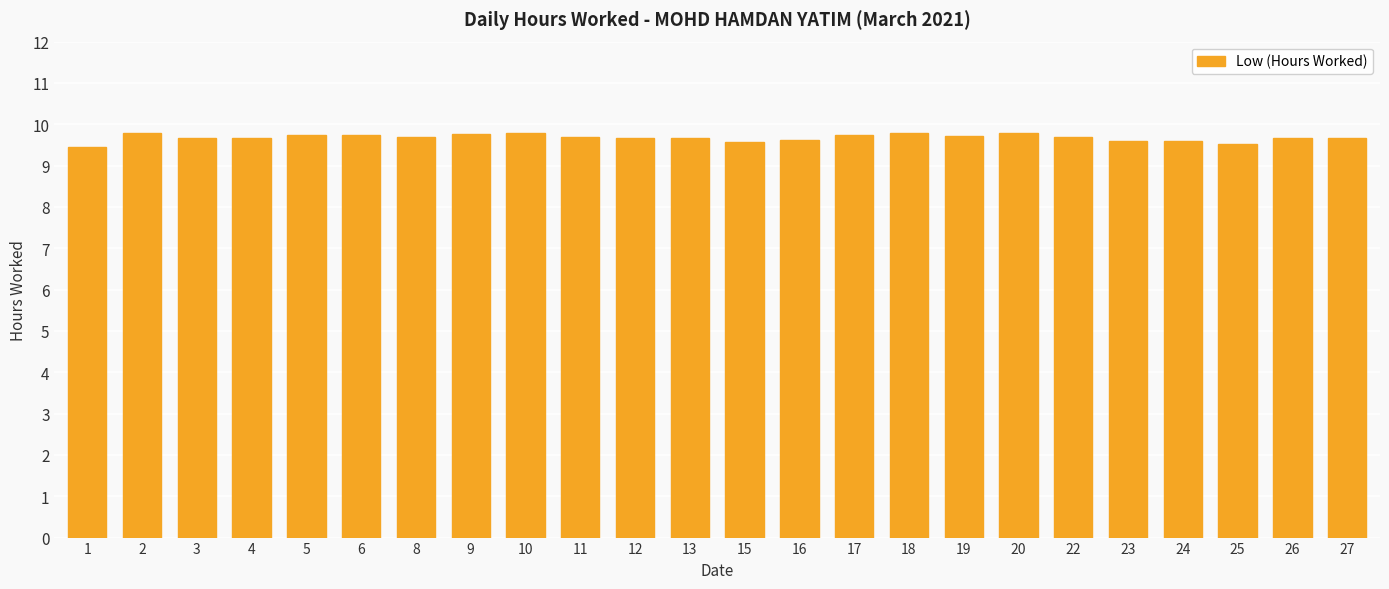

Are the bars horizontal?

No